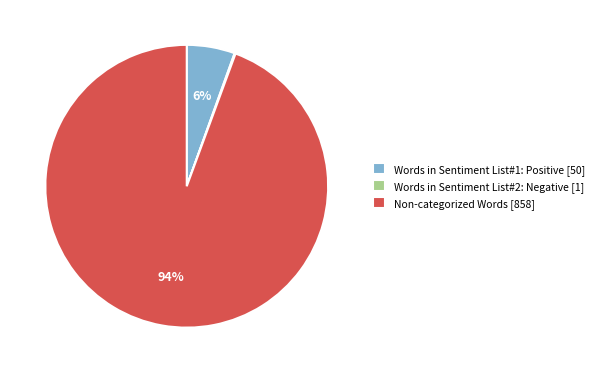

Do Words in Sentiment List#1: Positive [50] and Non-categorized Words [858] together represent more than half of the pie?

Yes